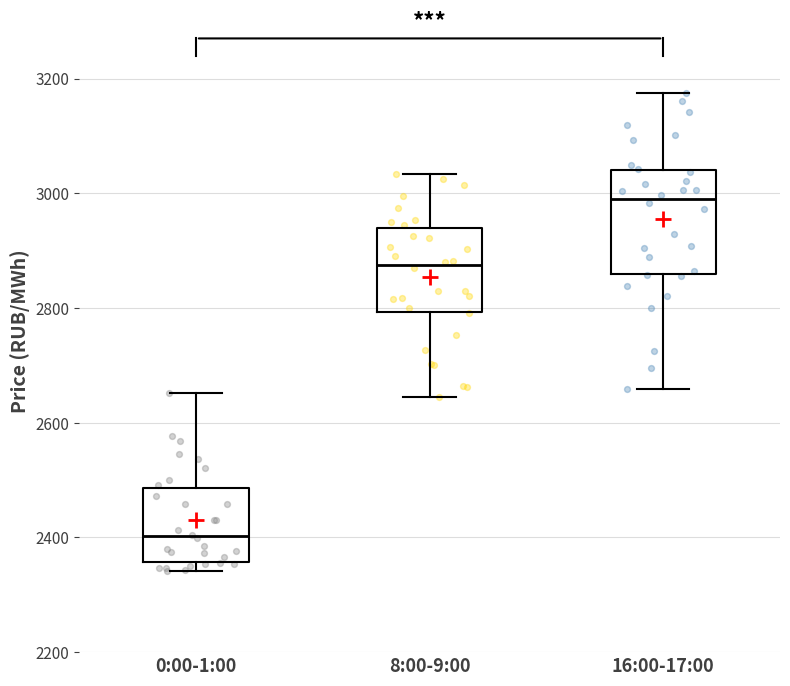

Which box has the lowest median line?

0:00-1:00